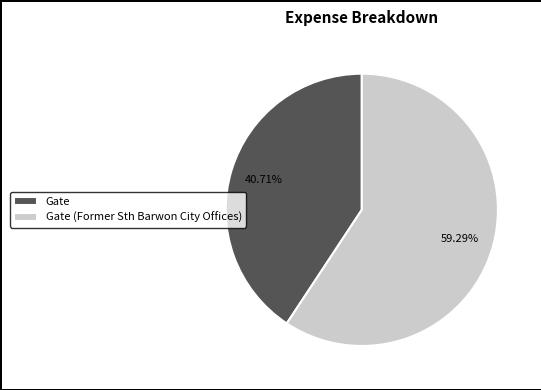

What is the smallest slice in the pie chart?

Gate